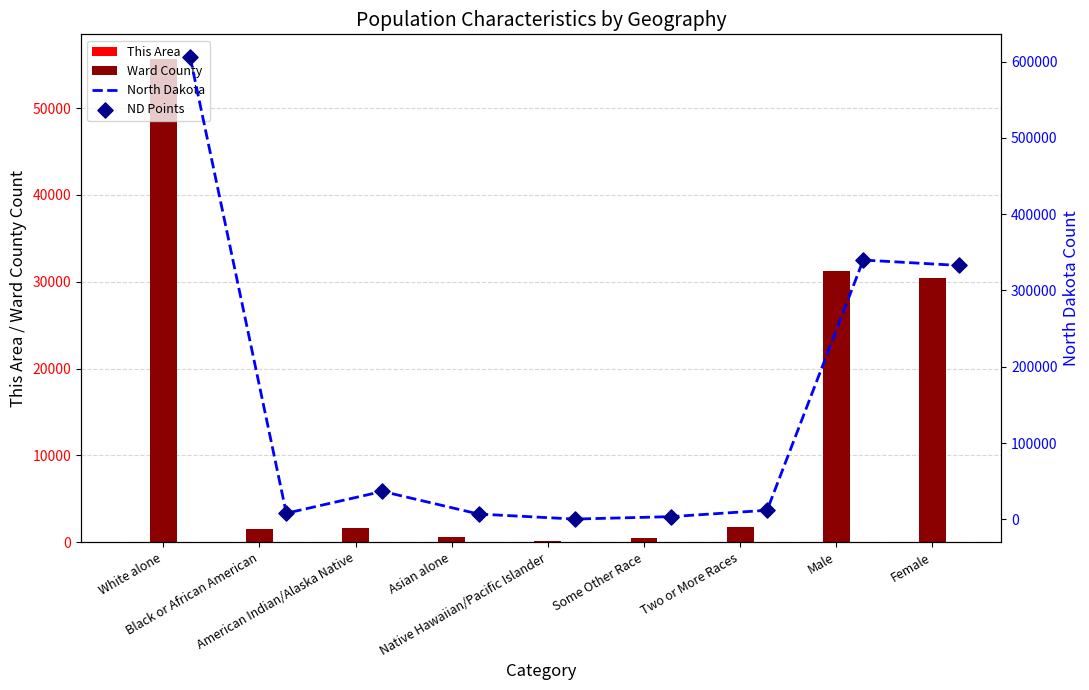

At how many categories does at least one series exceed 251889?

3